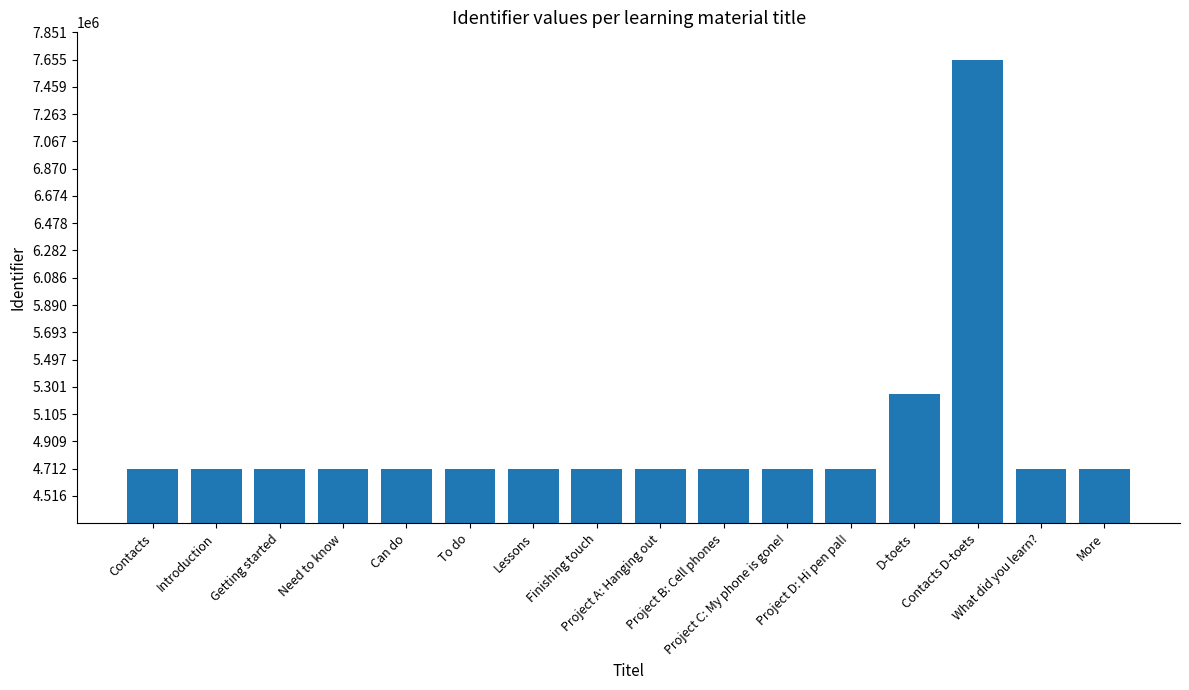

The value at Finishing touch is 4712362. True or false?

True